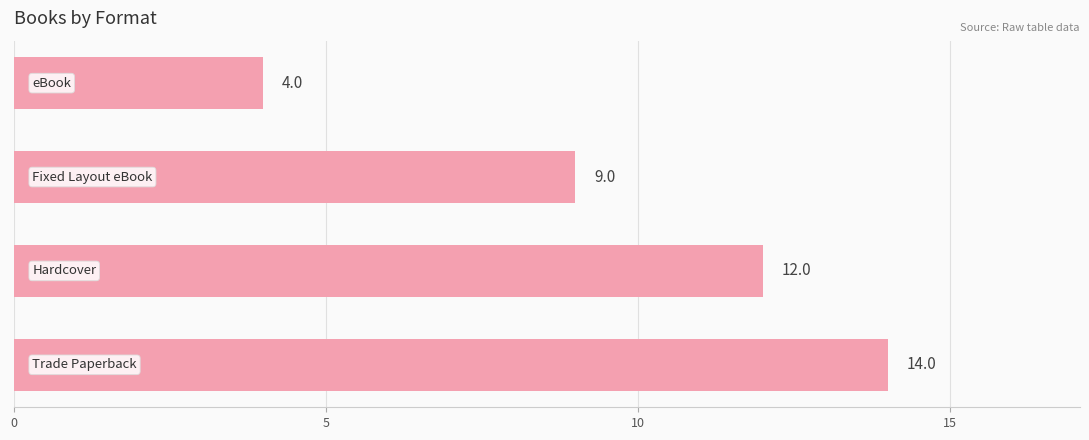

What is the sum of all values?

39